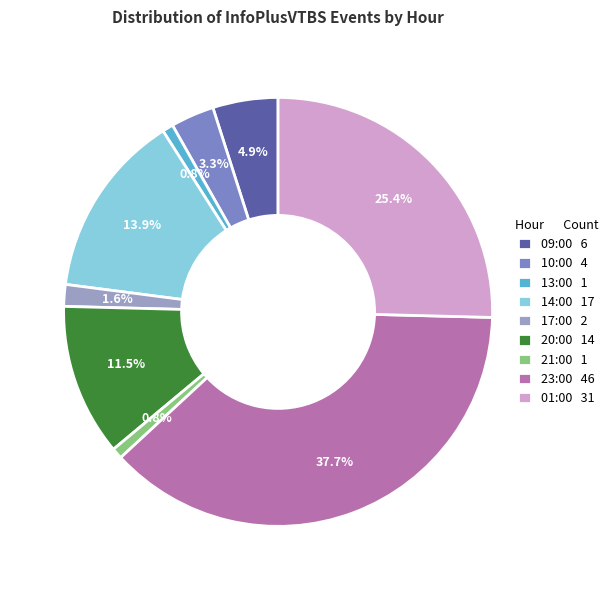

Does 01:00 31 represent more than half of the total?

No